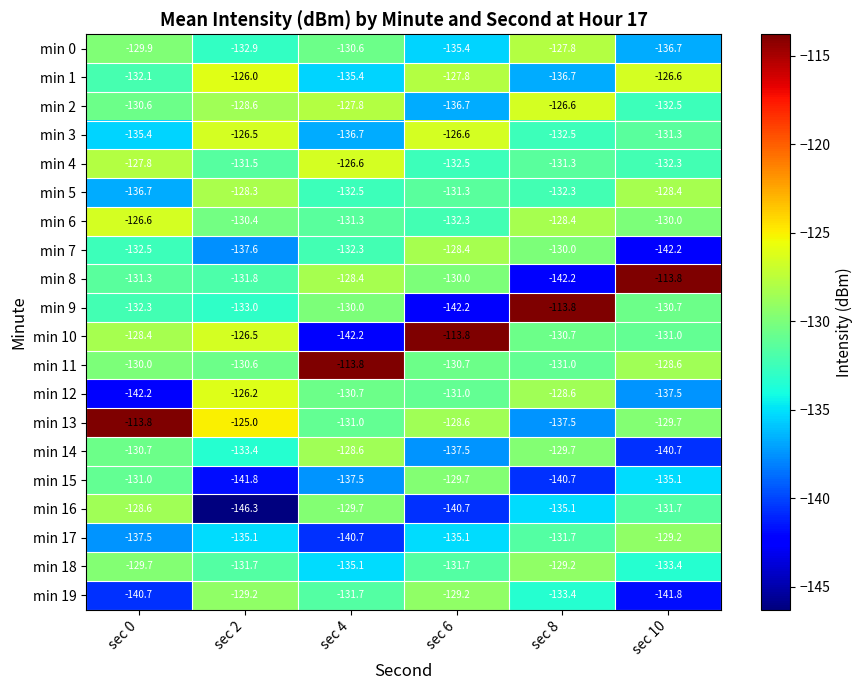

At which label does min 4 reach its minimum?

sec 6